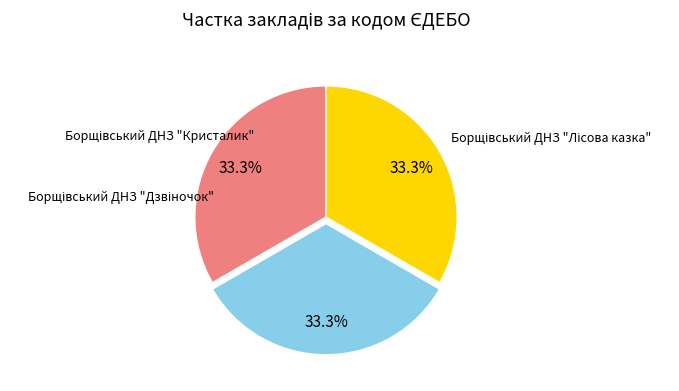

To the nearest percent, what is the combined percentage of Борщівський ДНЗ "Лісова казка" and Борщівський ДНЗ "Дзвіночок"?

67%